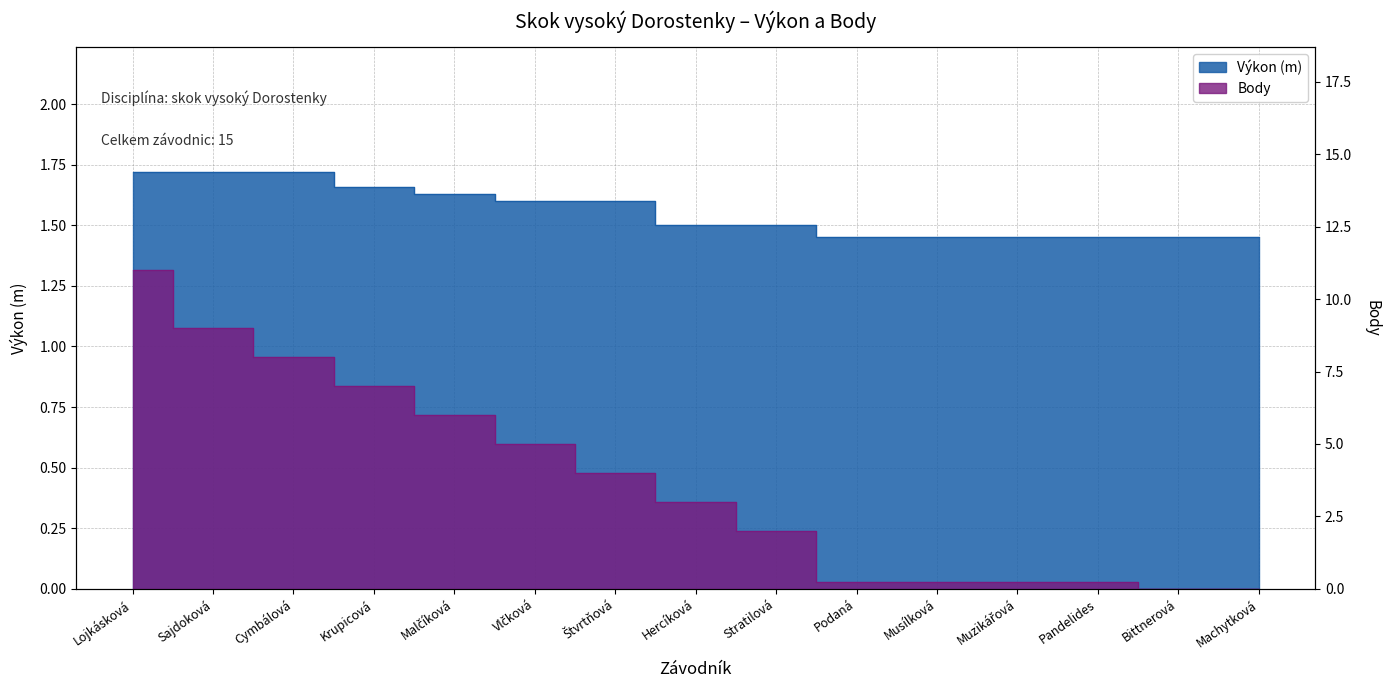

Between which two adjacent categories do Body and Výkon first intersect?

Stratilová and Podaná